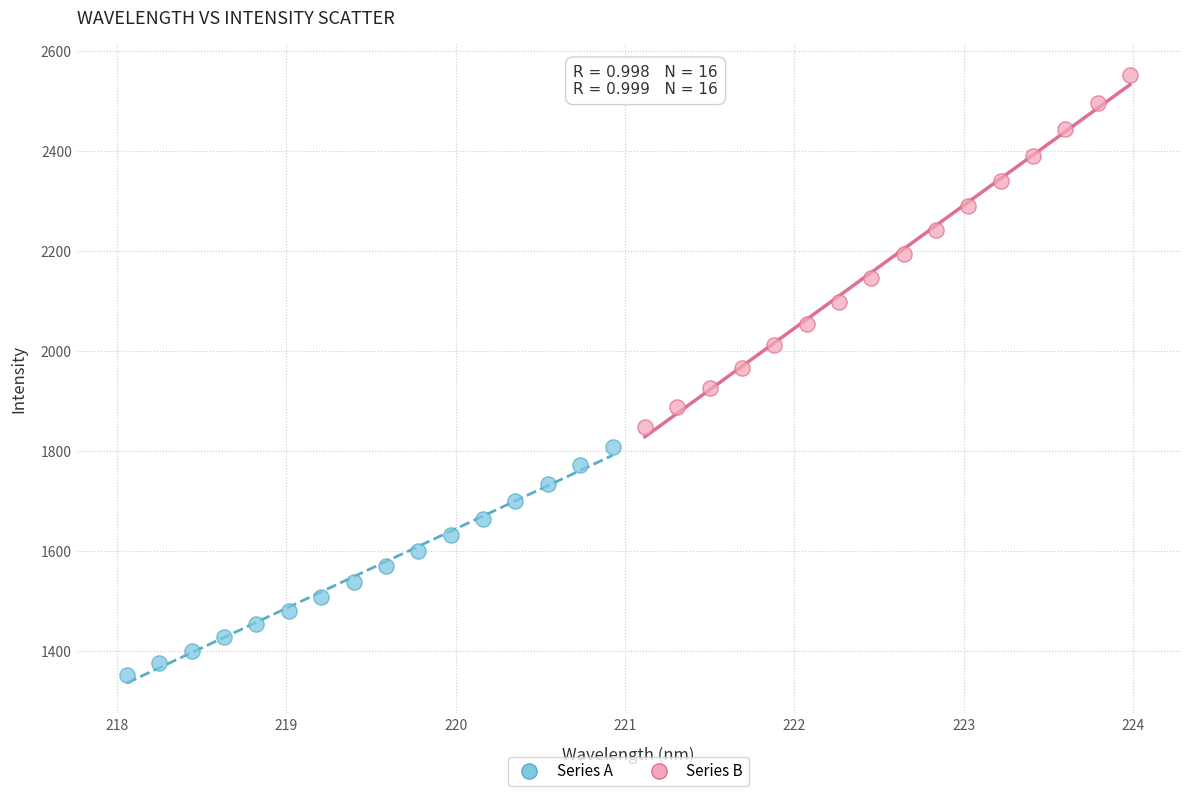

Which series contains the lowest Y value?

Series A